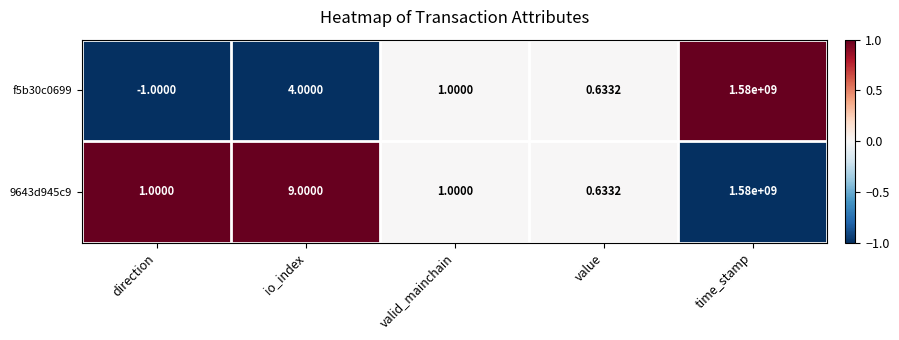

At which label is 9643d945c9 closest to 790000000?

io_index